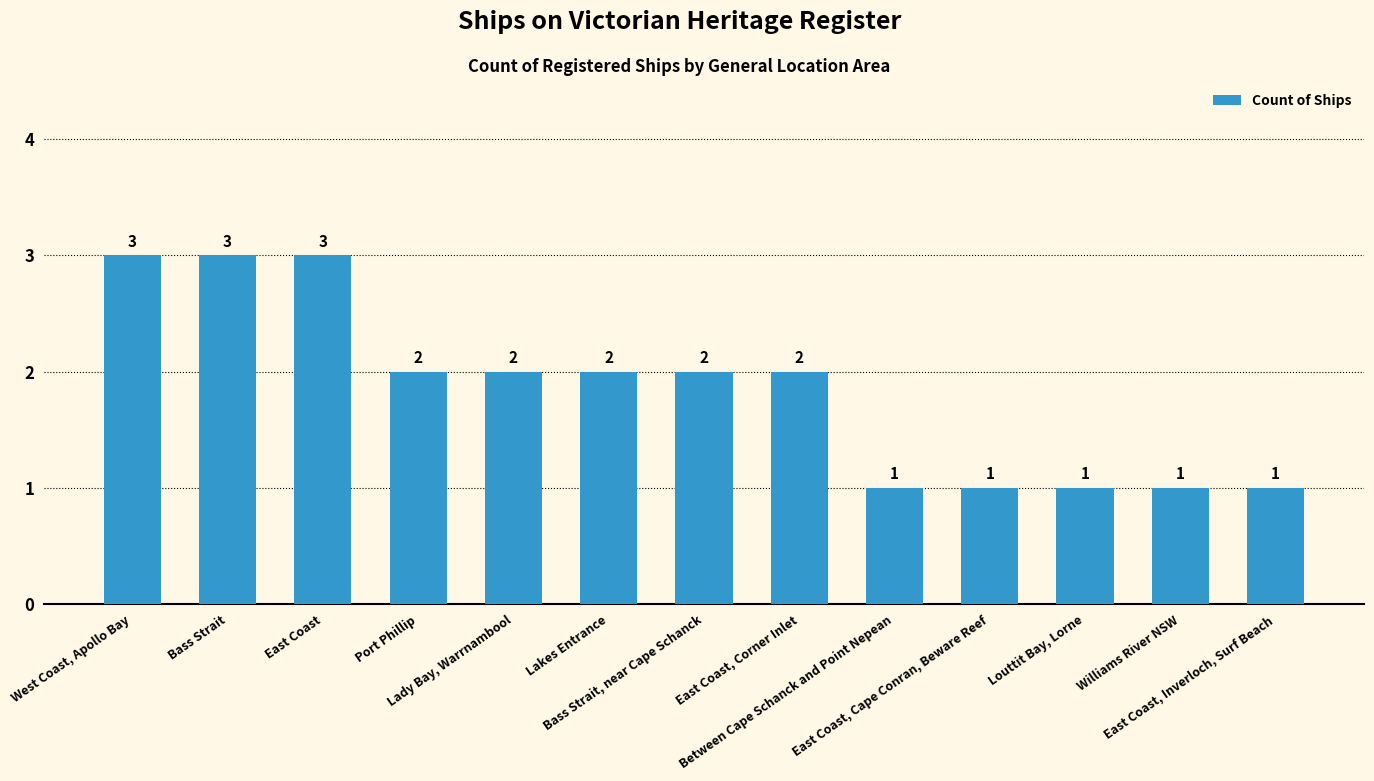

How many values are between 1 and 2?

10